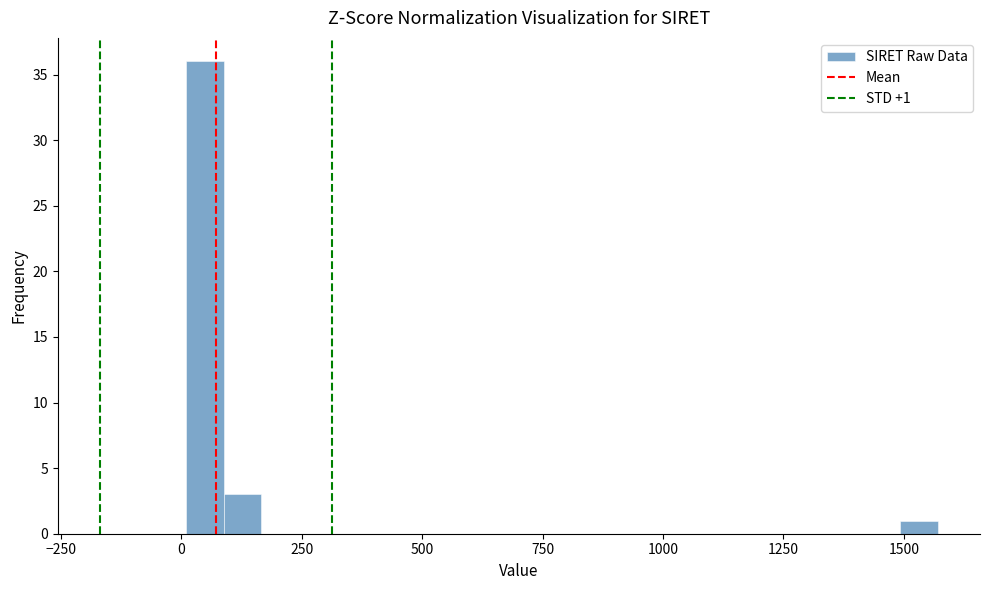

Around what value on the x-axis is the tallest bar? Give the approximate position of its centre, as read against the axis.

50